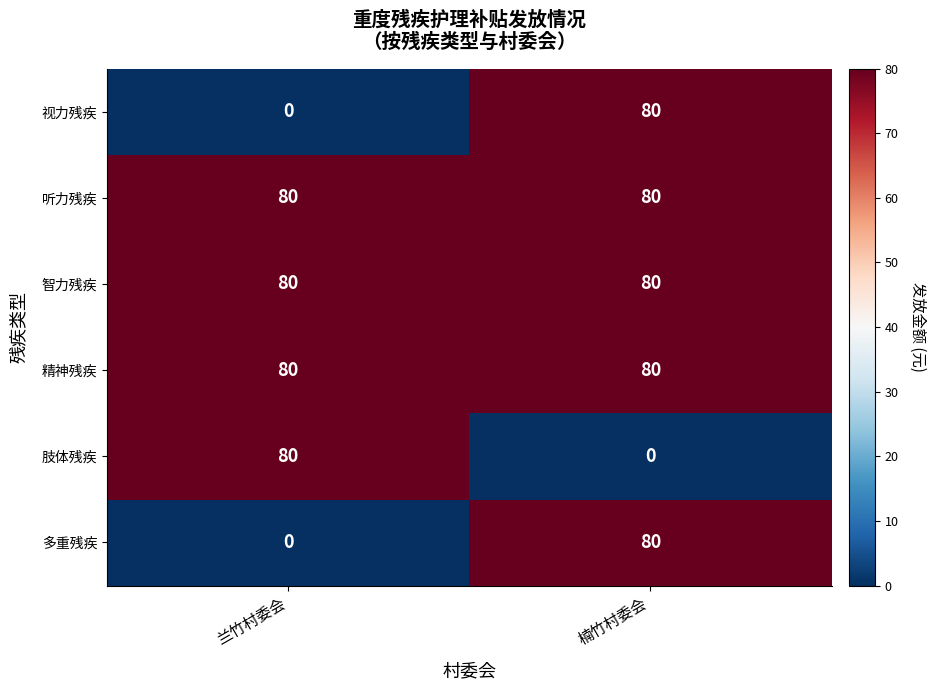

Reading left to right, extract all data points from this chart.

视力残疾: 0	80
听力残疾: 80	80
智力残疾: 80	80
精神残疾: 80	80
肢体残疾: 80	0
多重残疾: 0	80